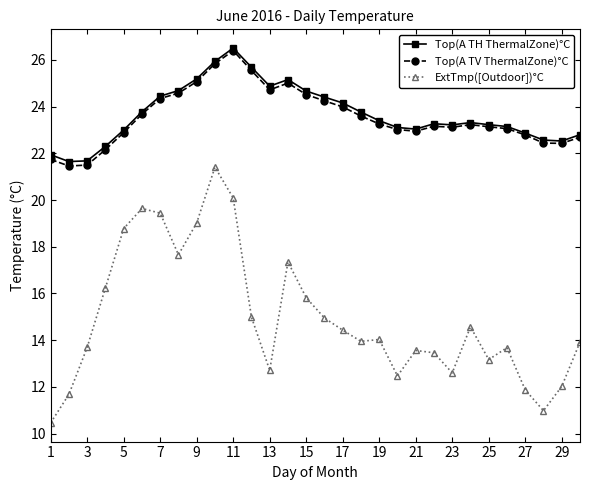

How many categories are shown in the chart?

30